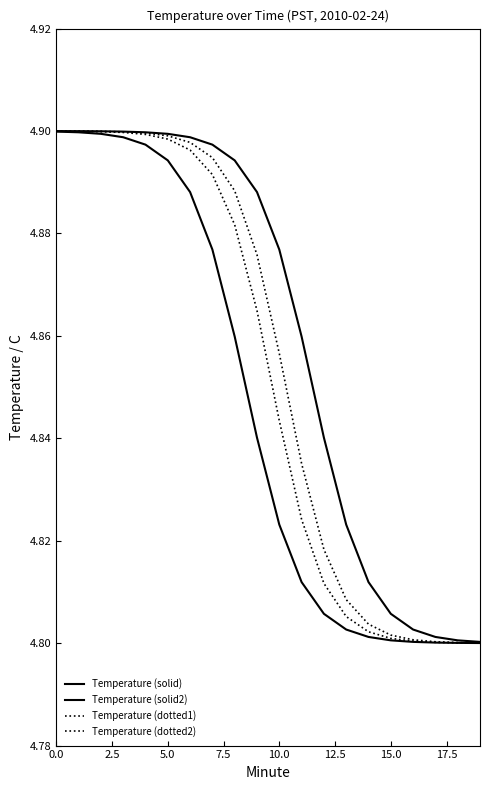

What is the label of the 8th point from the left?

17.5